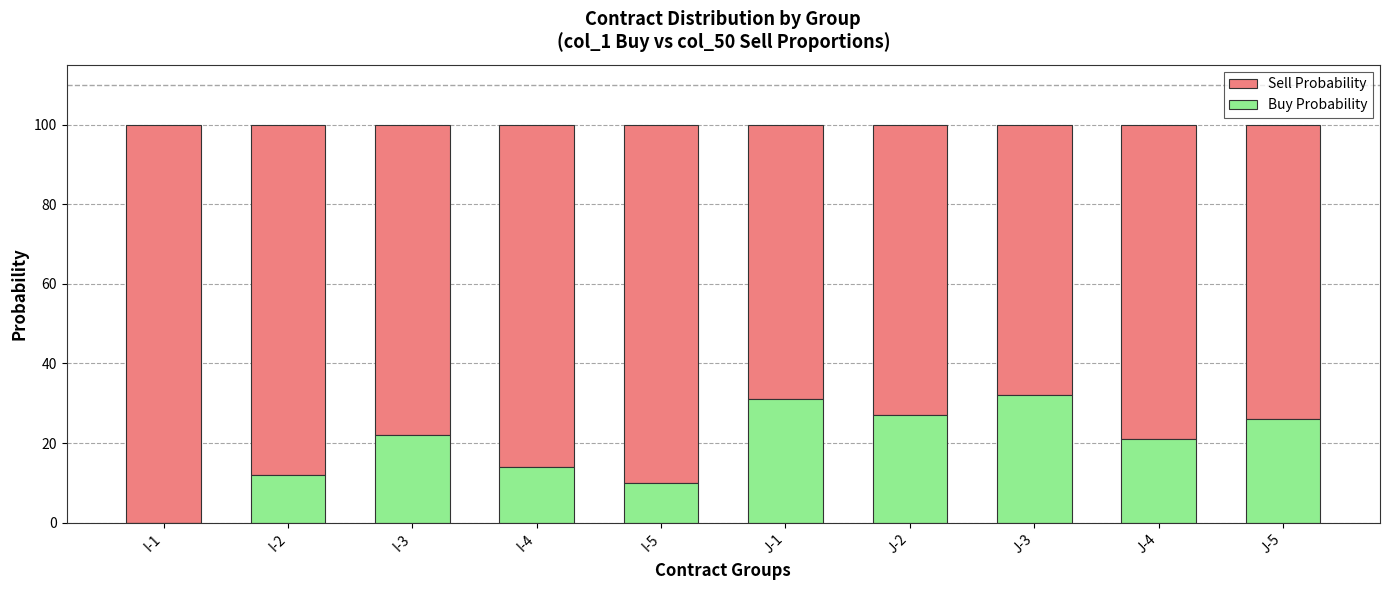

Reading right to left, what are the values for Buy Probability?

J-5=26	J-4=21	J-3=32	J-2=27	J-1=31	I-5=10	I-4=14	I-3=22	I-2=12	I-1=0